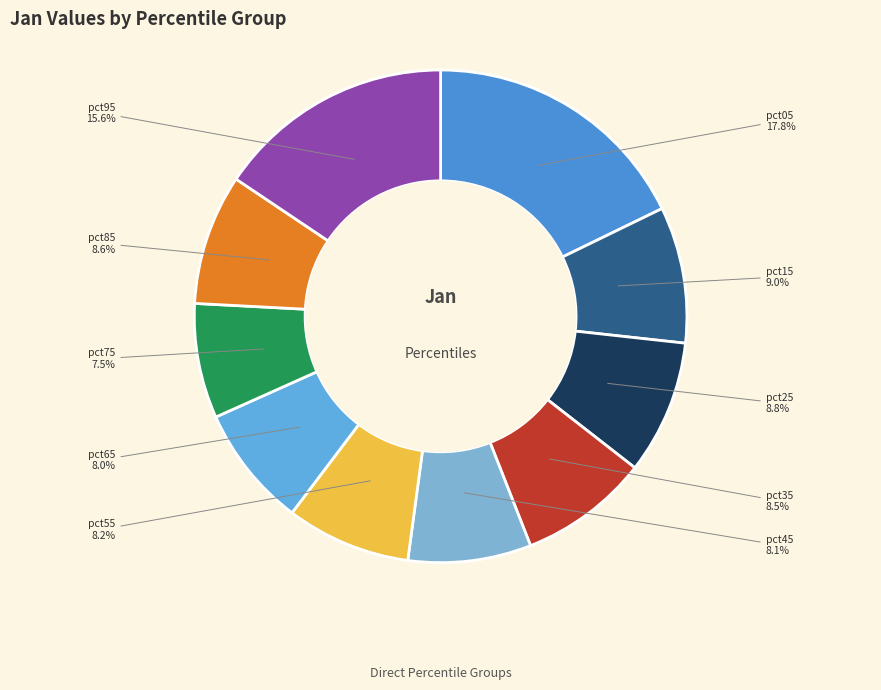

Which slice is the largest?

pct05